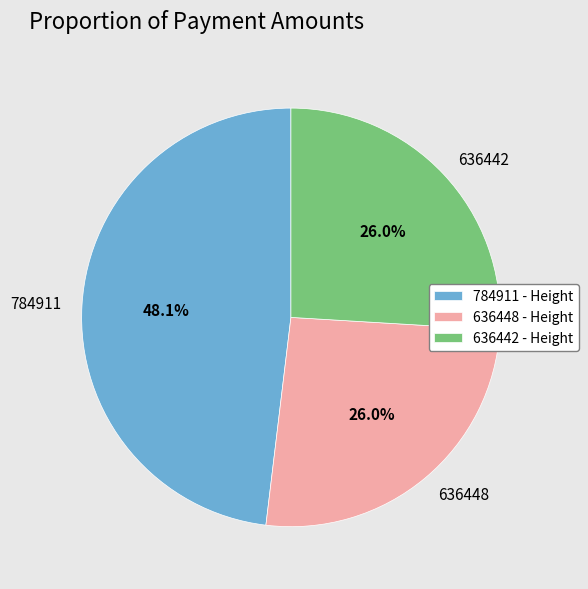

Which category has the biggest portion of the pie?

784911